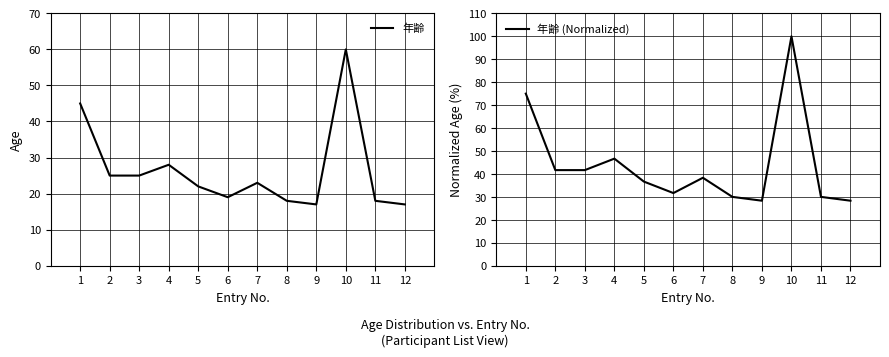

How many distinct data groups are displayed?

2